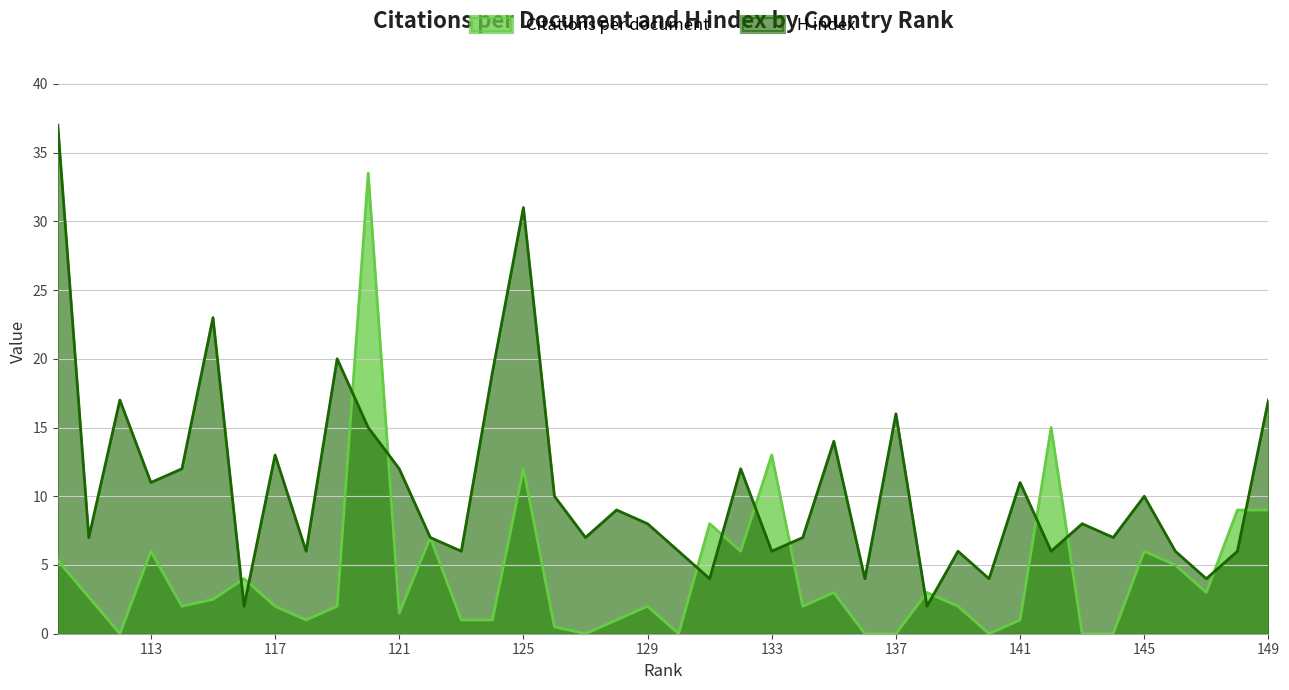

Which series changed the most between 119 and 113?

H index